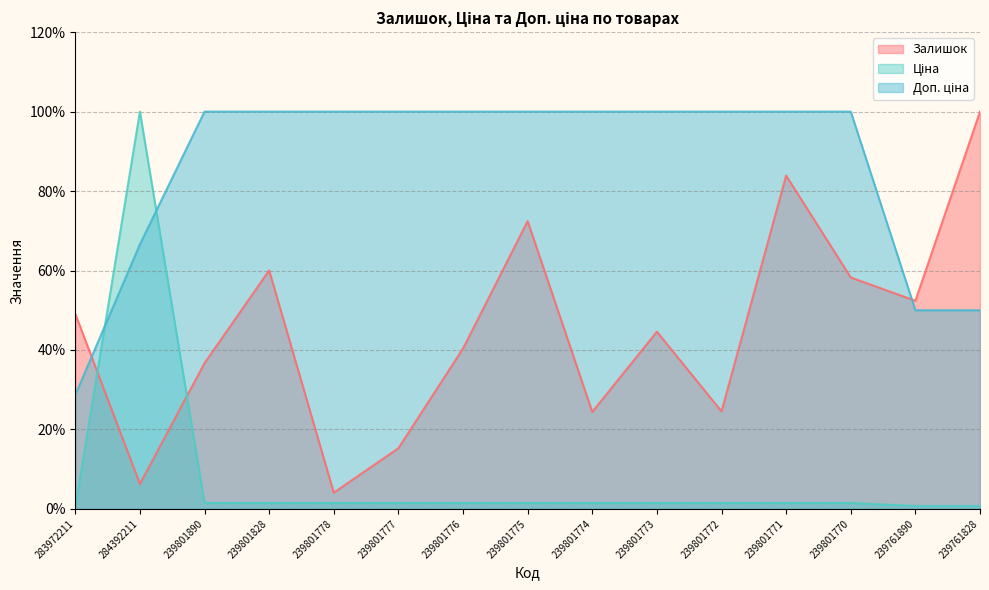

At 283972211, list the series in order from smallest to largest.

Ціна, Доп. ціна, Залишок